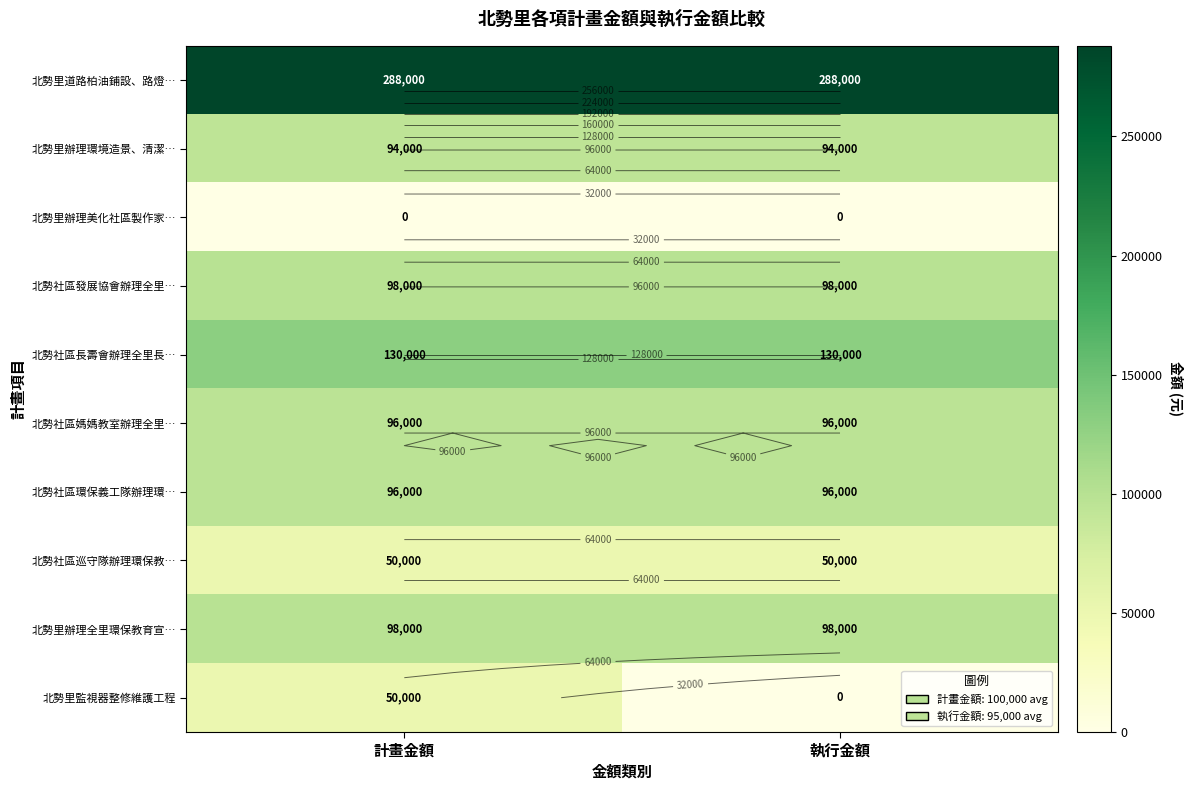

What is the greatest value displayed?

288000